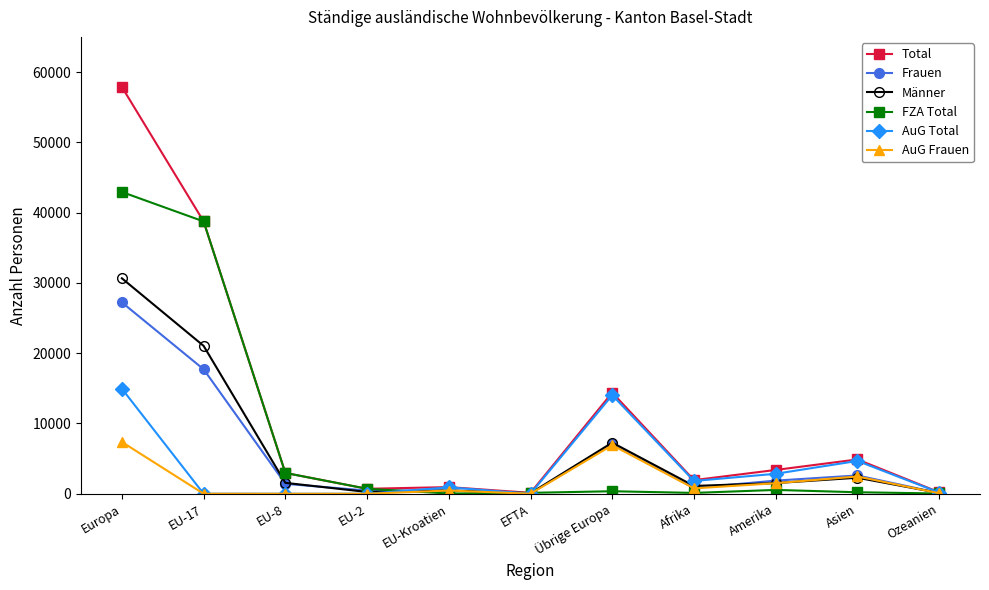

Where does the AuG Frauen series first go above 459?

Europa